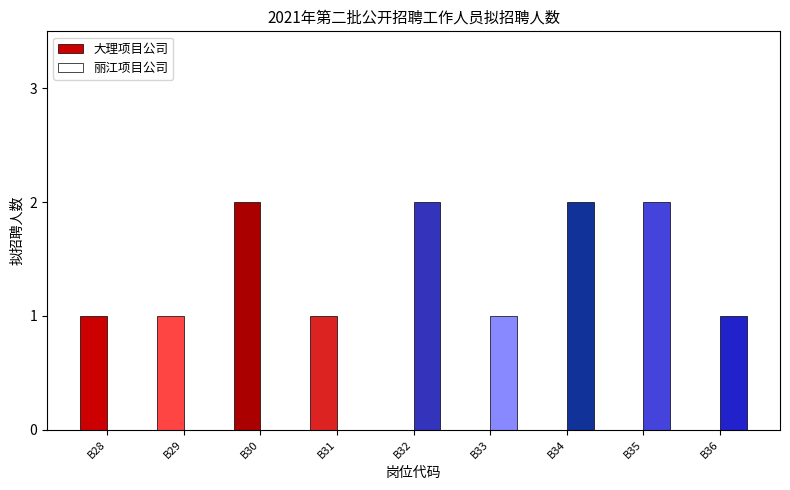

Which category has the highest value across all series?

B30